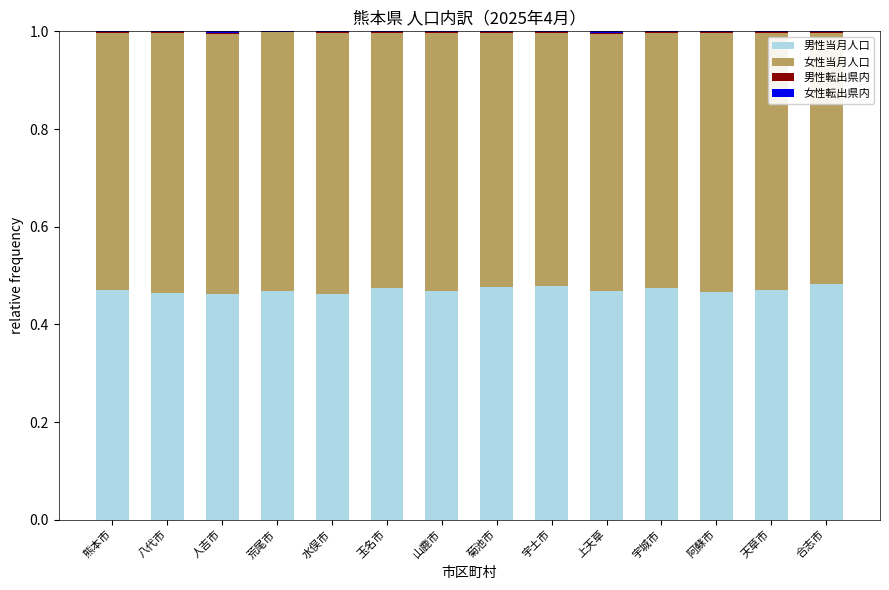

True or false: 男性当月人口 has a value of 0.7 at 八代市.

False